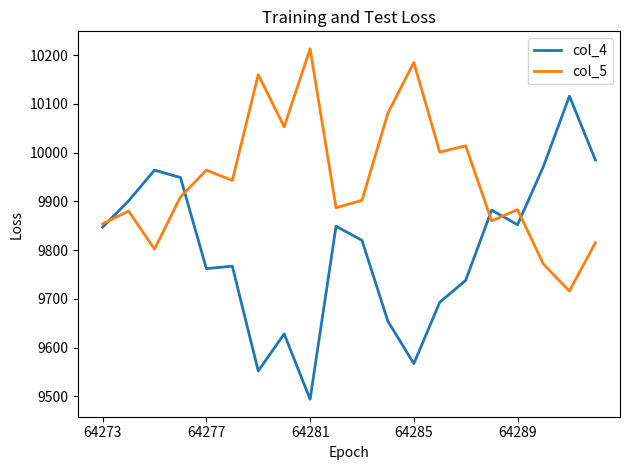

What is the minimum value for col_4?

9494